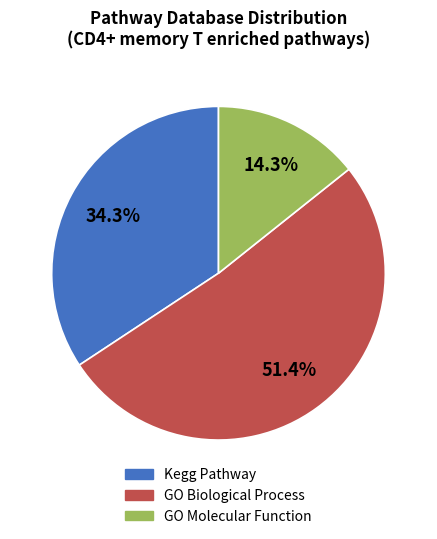

Is it true that GO Molecular Function is 20% of the pie?

False